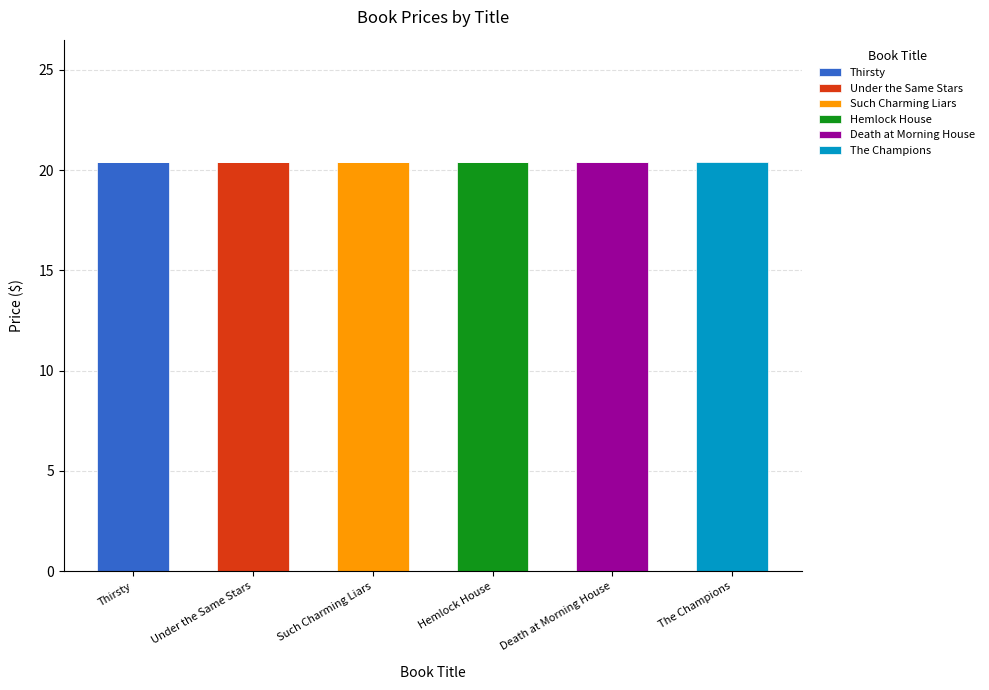

What is the highest value of the Thirsty series?

20.4